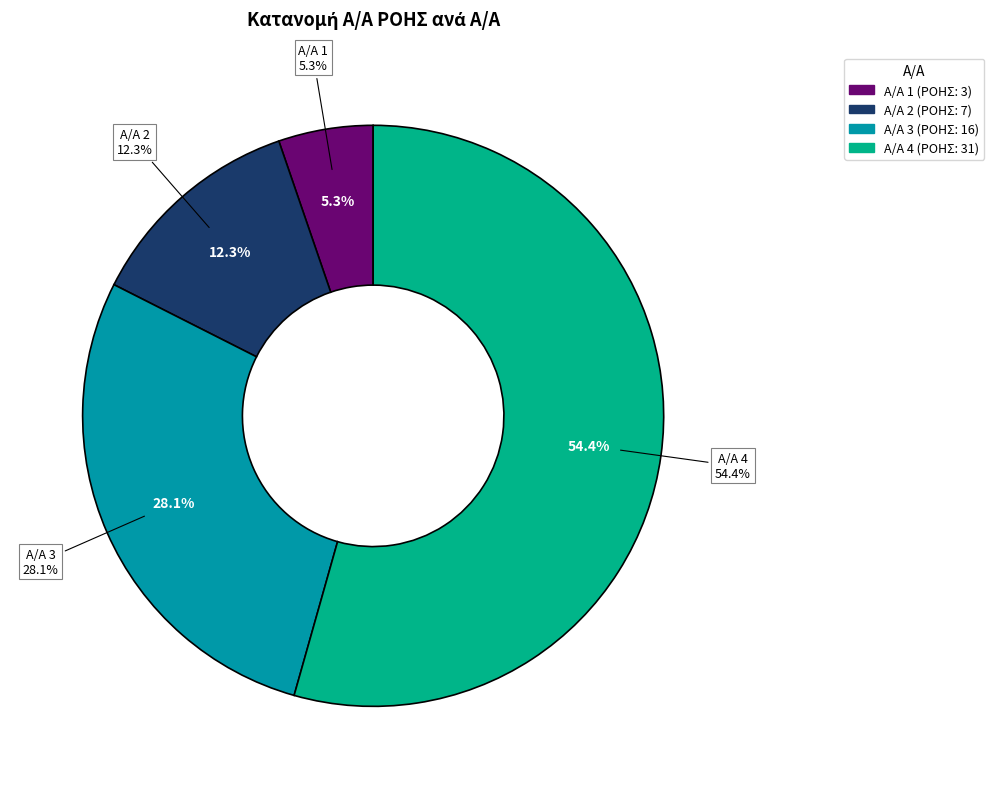

What percentage is the 4 slice, to the nearest percent?

54%